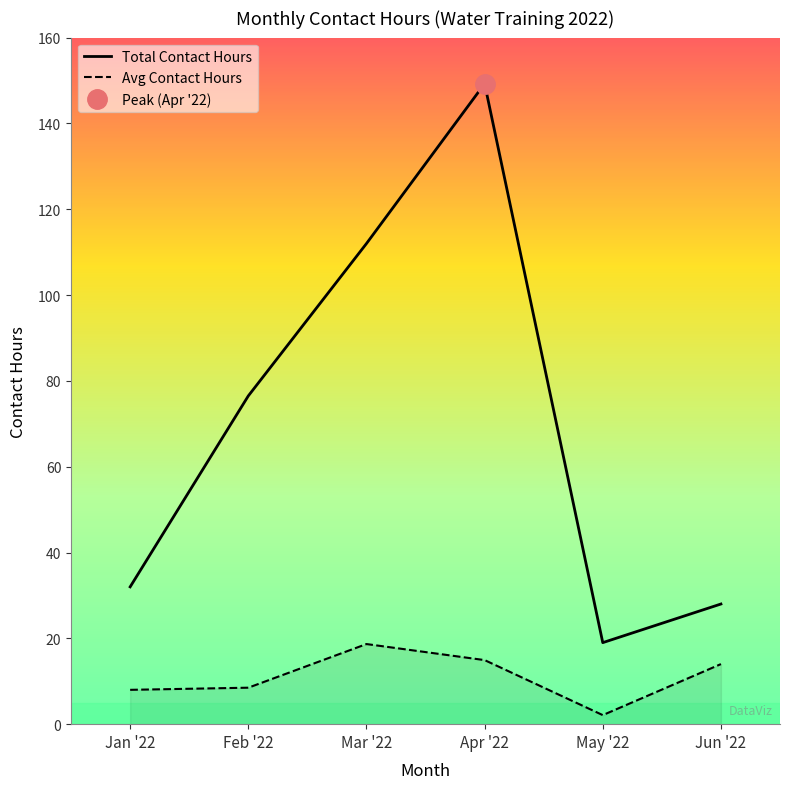

The value of Avg Contact Hours at Feb '22 is 8.5. True or false?

True